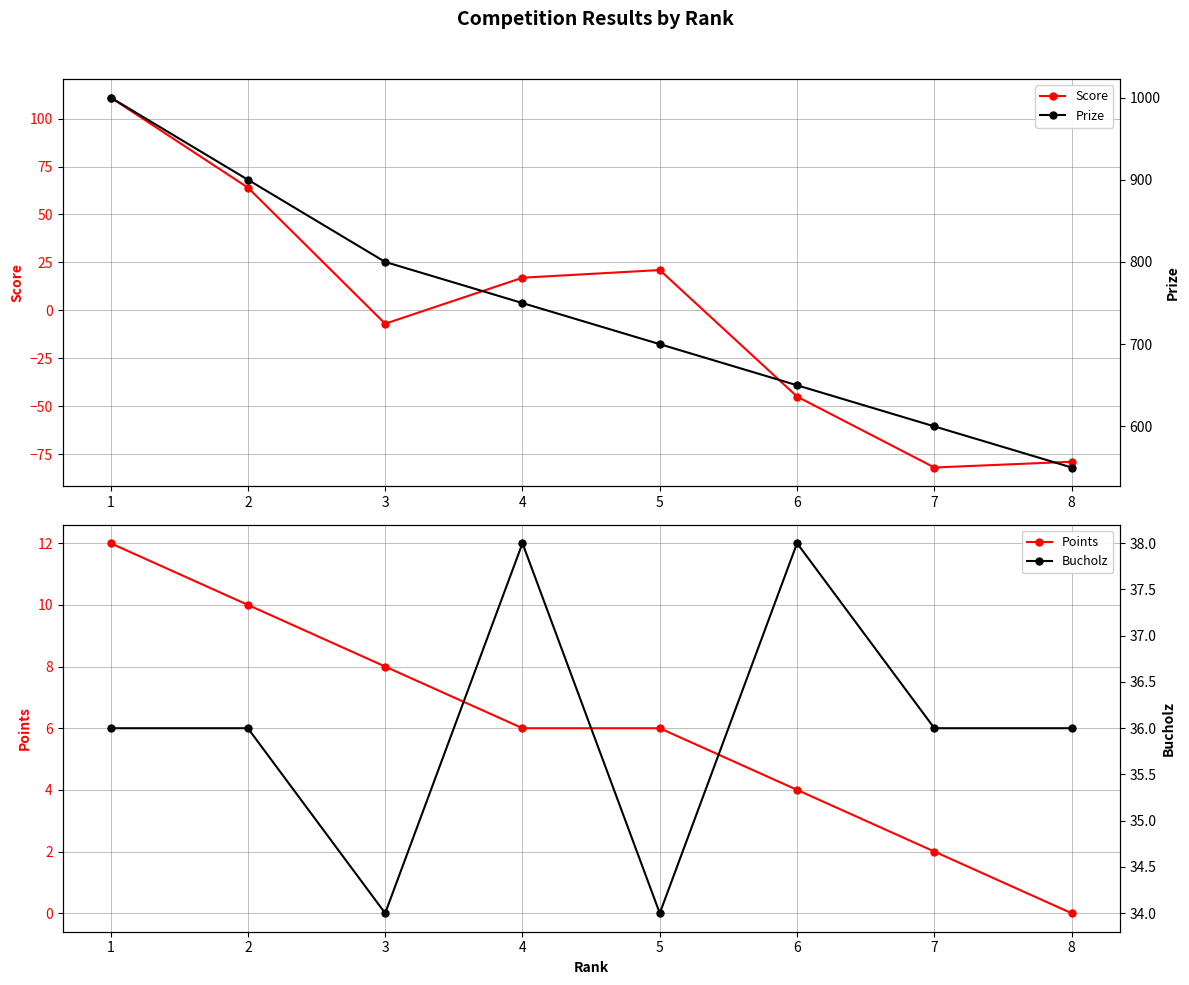

At which category does Score reach its first local valley?

3